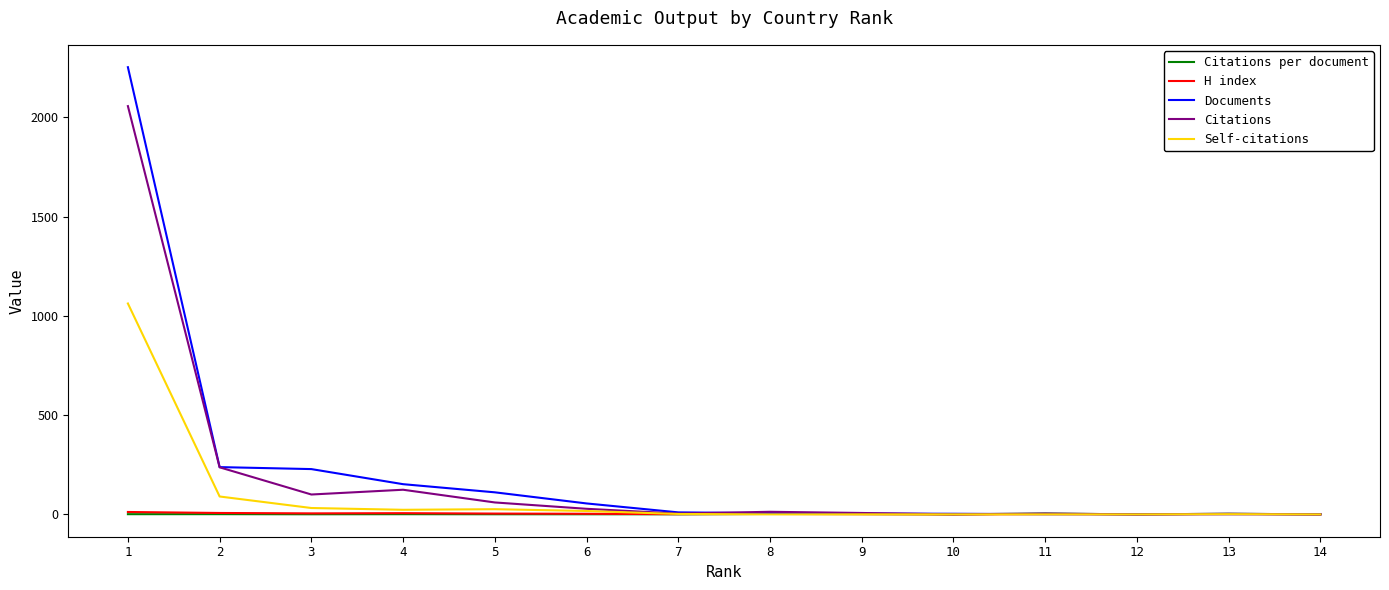

What is the maximum value shown in the chart?

2252.0